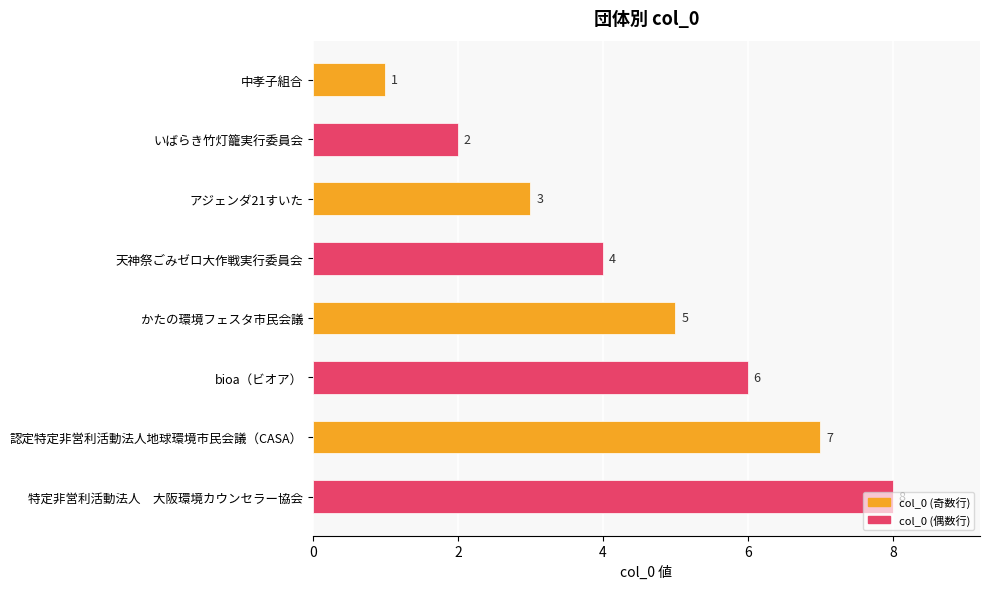

Rank the categories by value from lowest to highest.

中孝子組合, いばらき竹灯籠実行委員会, アジェンダ21すいた, 天神祭ごみゼロ大作戦実行委員会, かたの環境フェスタ市民会議, bioa（ビオア）, 認定特定非営利活動法人地球環境市民会議（CASA）, 特定非営利活動法人　大阪環境カウンセラー協会